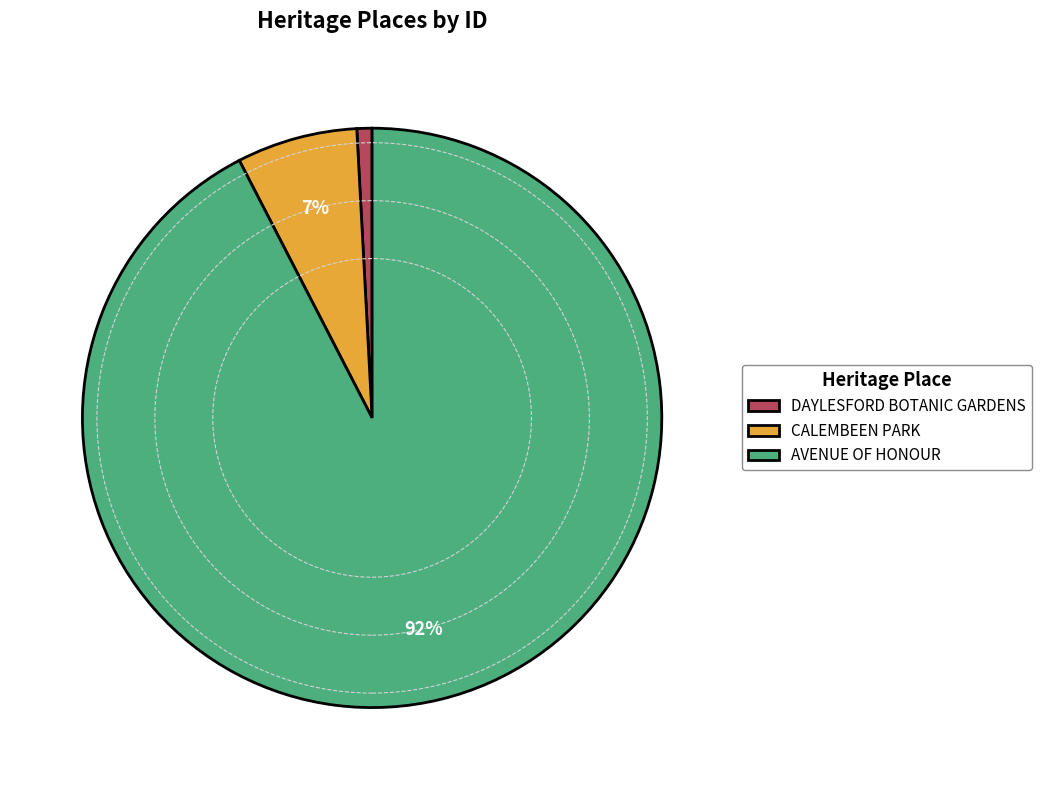

To the nearest percent, what percentage of the pie is AVENUE OF HONOUR?

92%